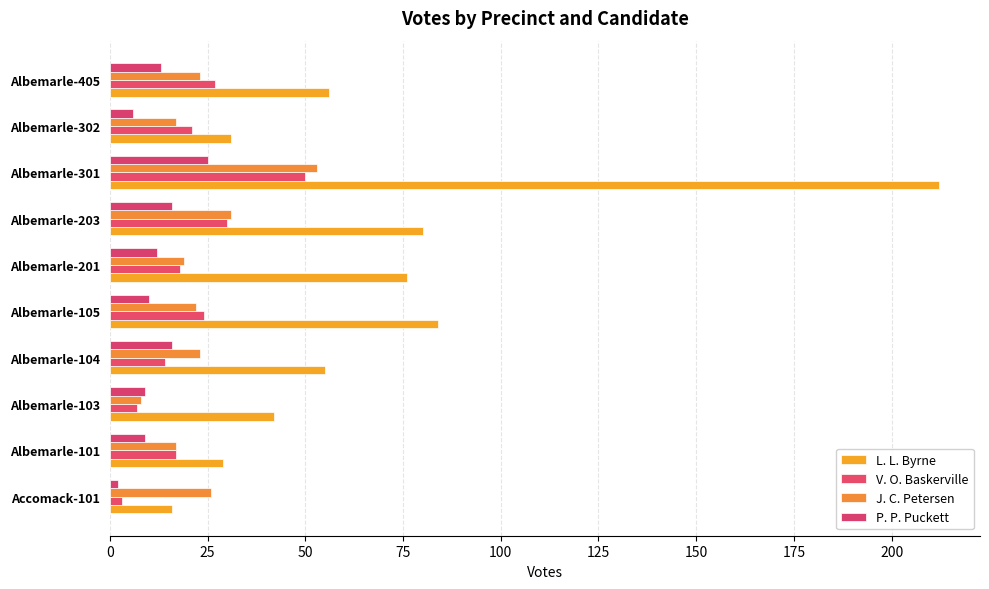

What is the highest value of the L. L. Byrne series?

212